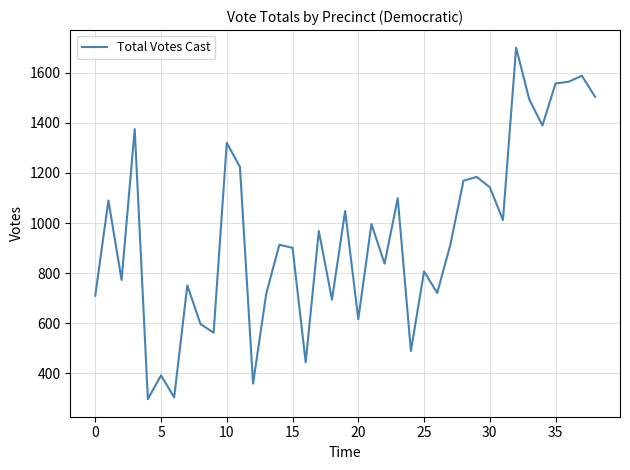

What is the minimum value shown in the chart?

297